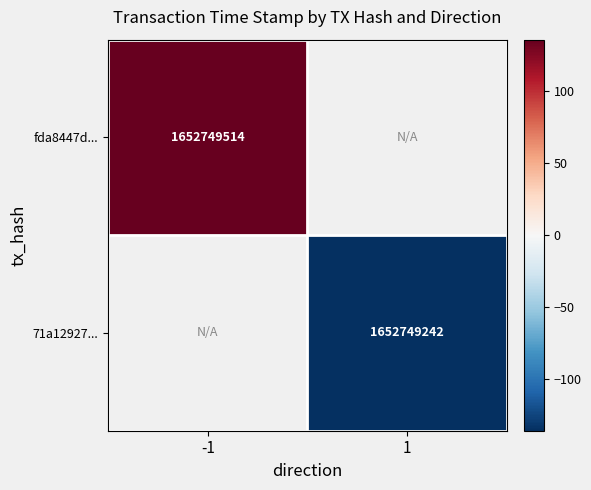

Which category has the lowest value across all series?

1